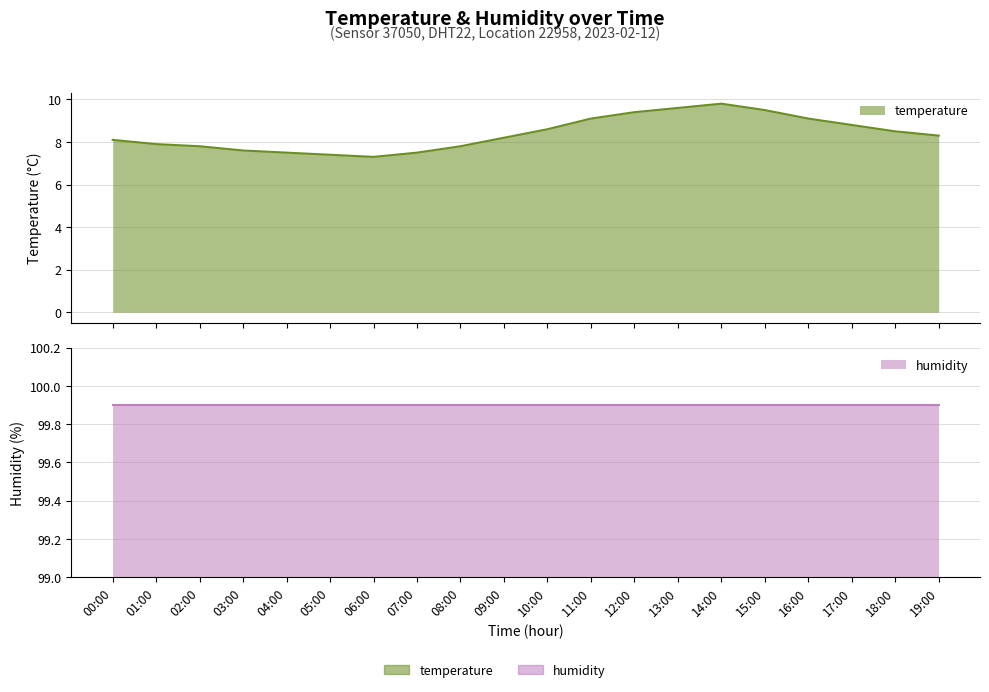

What is the label of the 13th point from the left?

12:00